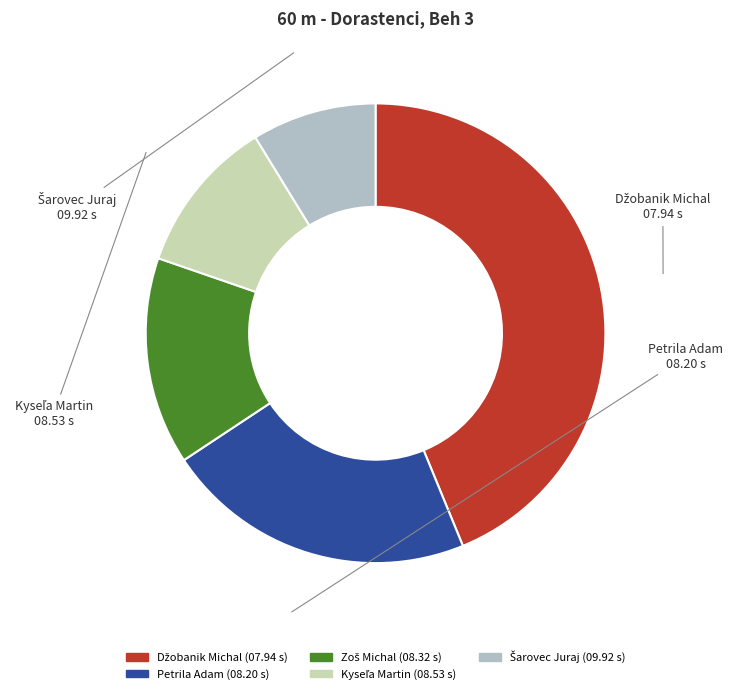

Is there any slice that represents more than half of the pie?

No